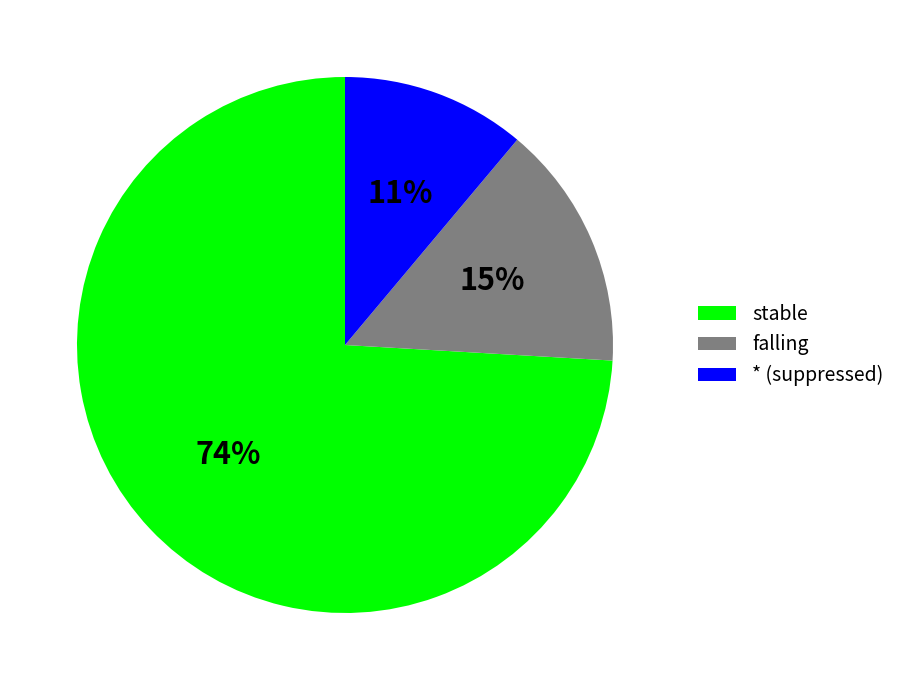

What is the ratio of the value at stable to the value at * (suppressed)?

6.7